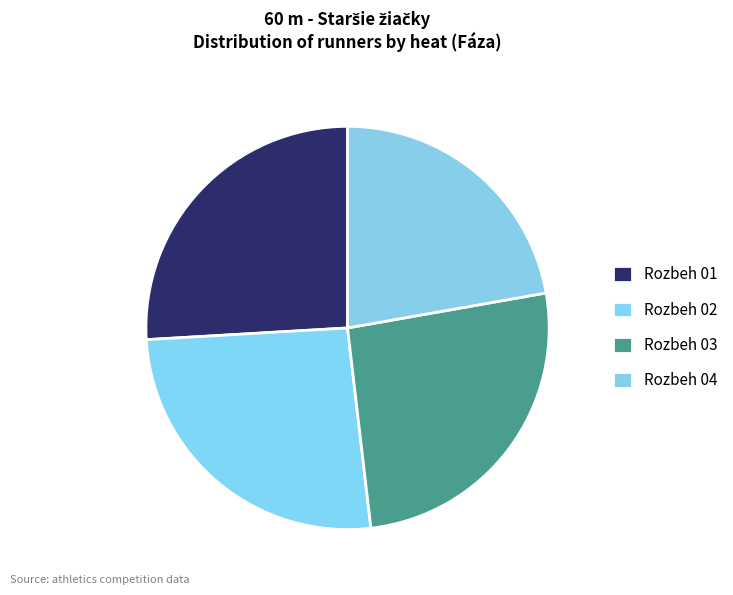

True or false: Rozbeh 04 accounts for 16% of the total.

False